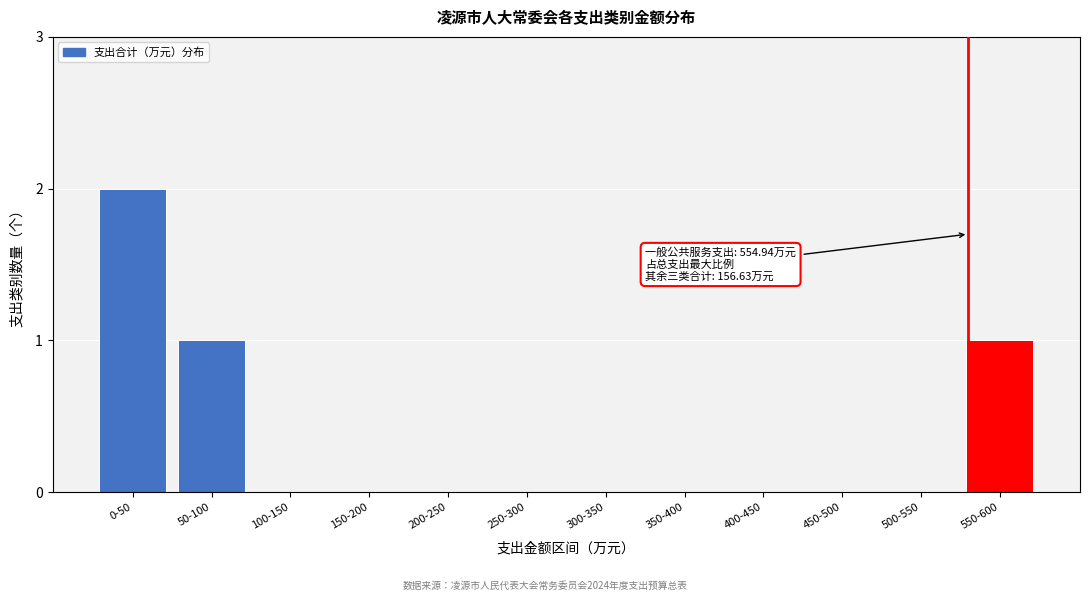

Reading right to left, what are all the values shown in this chart?

550-600=1	500-550=0	450-500=0	400-450=0	350-400=0	300-350=0	250-300=0	200-250=0	150-200=0	100-150=0	50-100=1	0-50=2